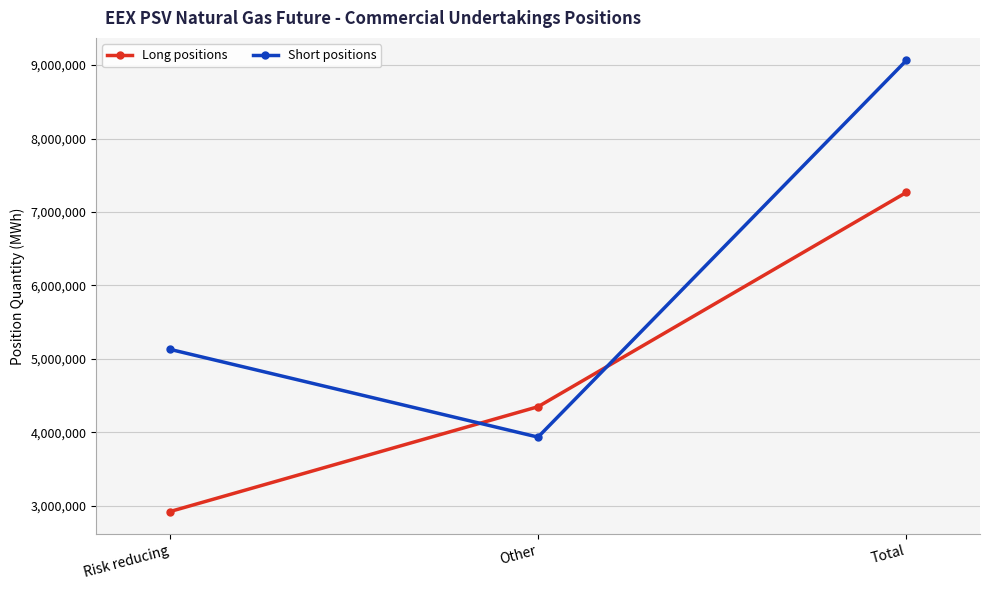

Reading left to right, list all the values displayed in this chart.

Long positions: Risk reducing=2918688	Other=4347672	Total=7266360
Short positions: Risk reducing=5129976	Other=3933768	Total=9063744